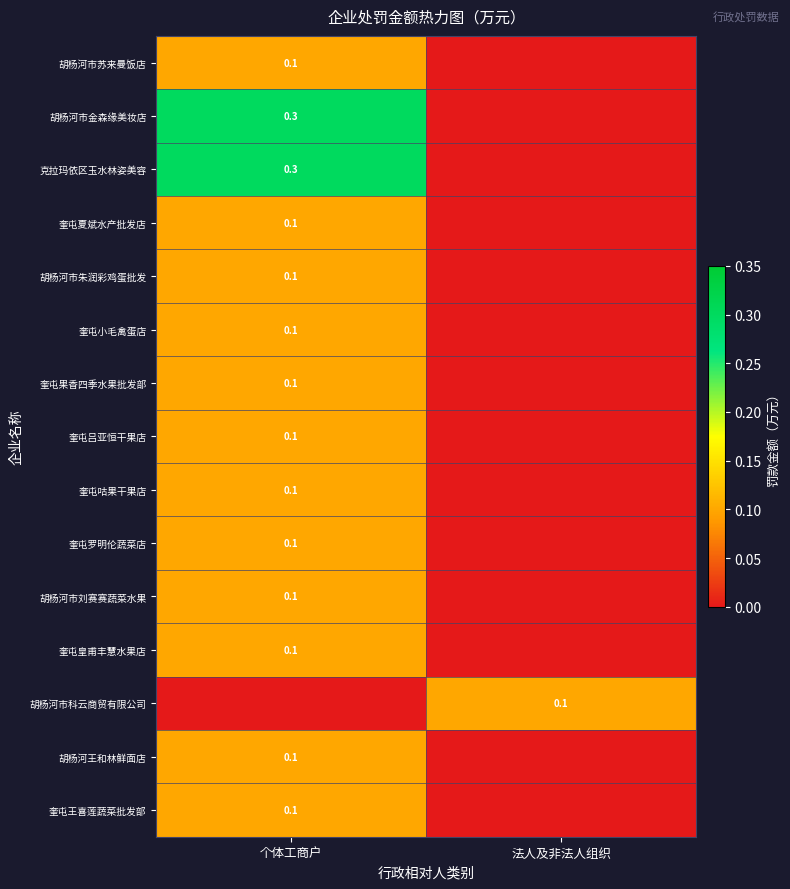

The 奎屯小毛禽蛋店 series shows 0.1 at 个体工商户. True or false?

True